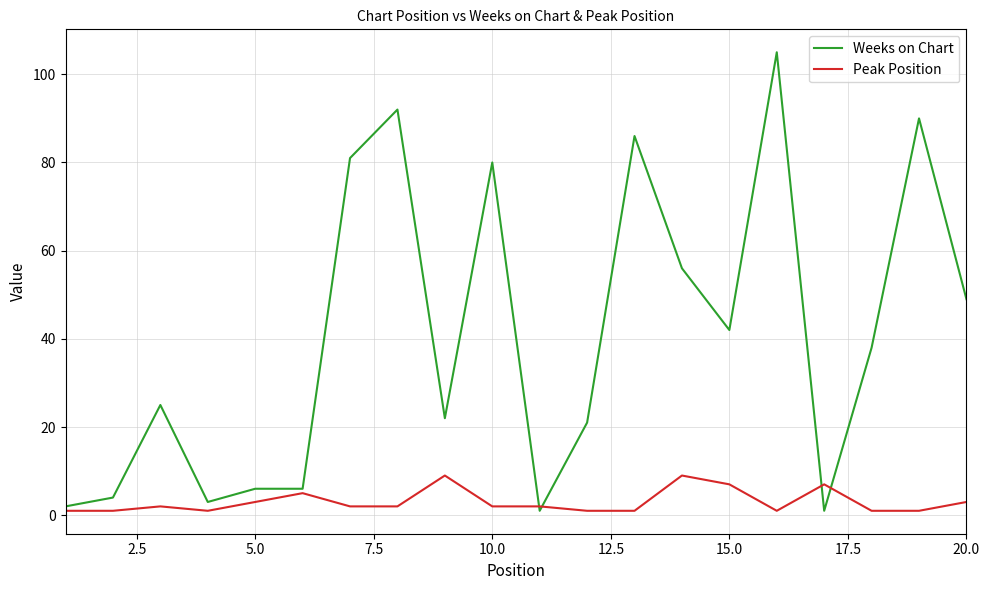

Reading left to right, extract all data points from this chart.

Weeks on Chart: 2	4	25	3	6	6	81	92	22	80	1	21	86	56	42	105	1	38	90	49
Peak Position: 1	1	2	1	3	5	2	2	9	2	2	1	1	9	7	1	7	1	1	3